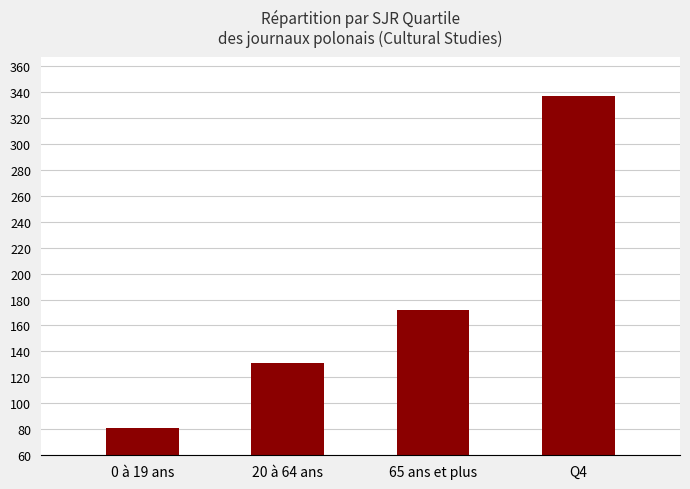

Reading left to right, list all the values displayed in this chart.

0 à 19 ans=81	20 à 64 ans=131	65 ans et plus=172	Q4=337